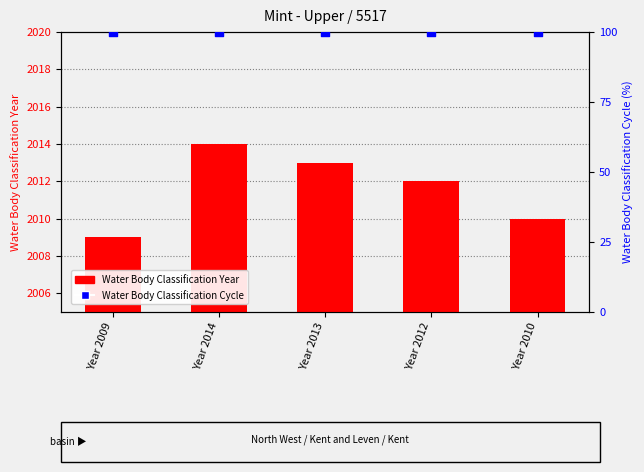

What is the total value across all series at Year 2012?

2112